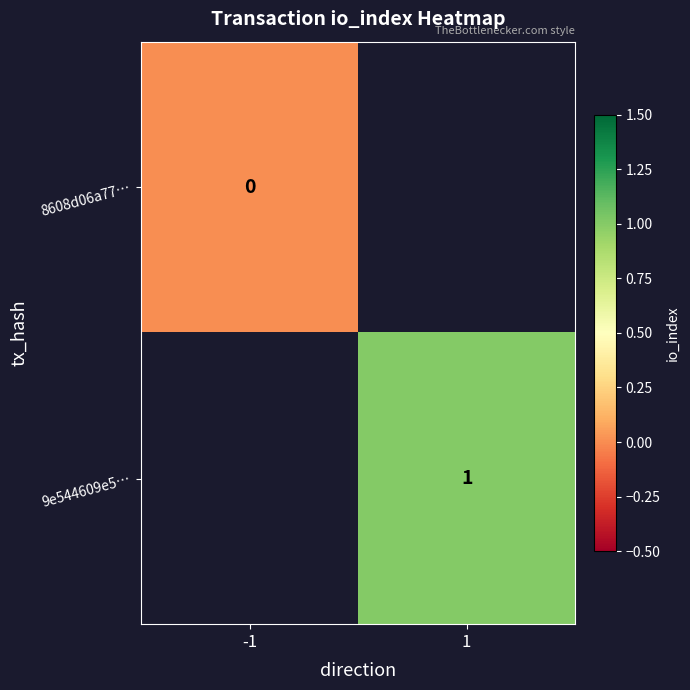

Rank the series by their maximum value, from lowest to highest.

8608d06a77…, 9e544609e5…